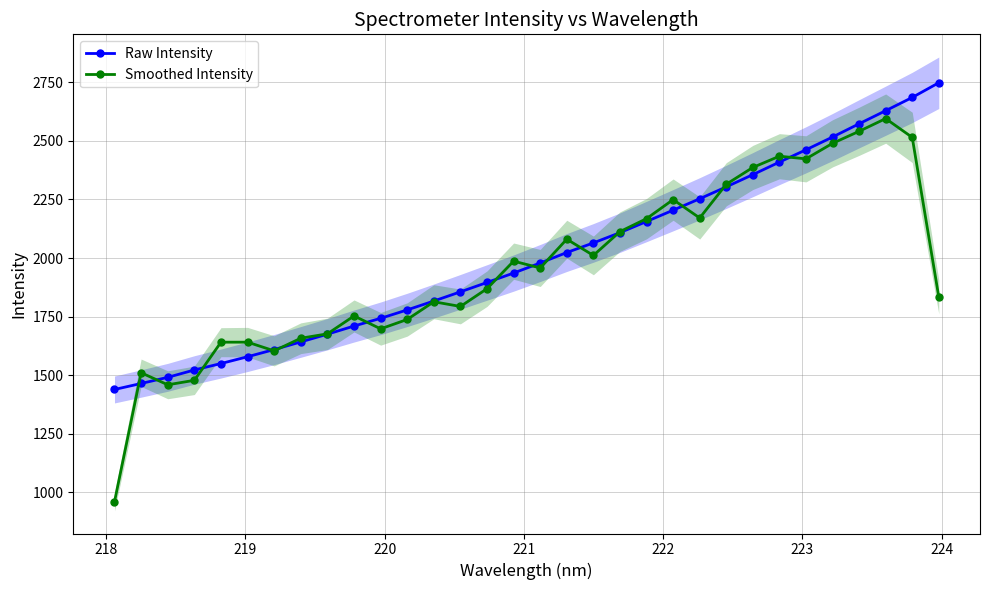

What is the minimum value for Raw Intensity?

1438.2